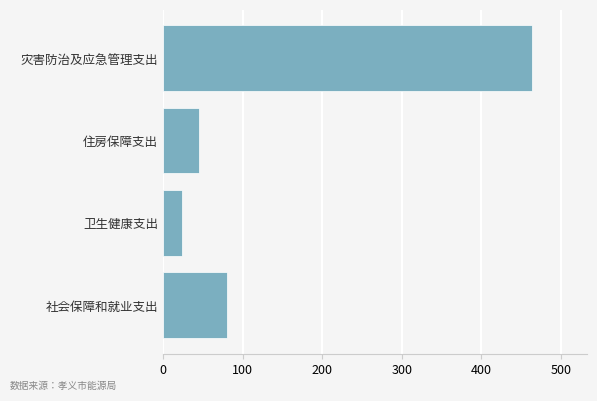

List the labels in order of value, largest first.

灾害防治及应急管理支出, 社会保障和就业支出, 住房保障支出, 卫生健康支出